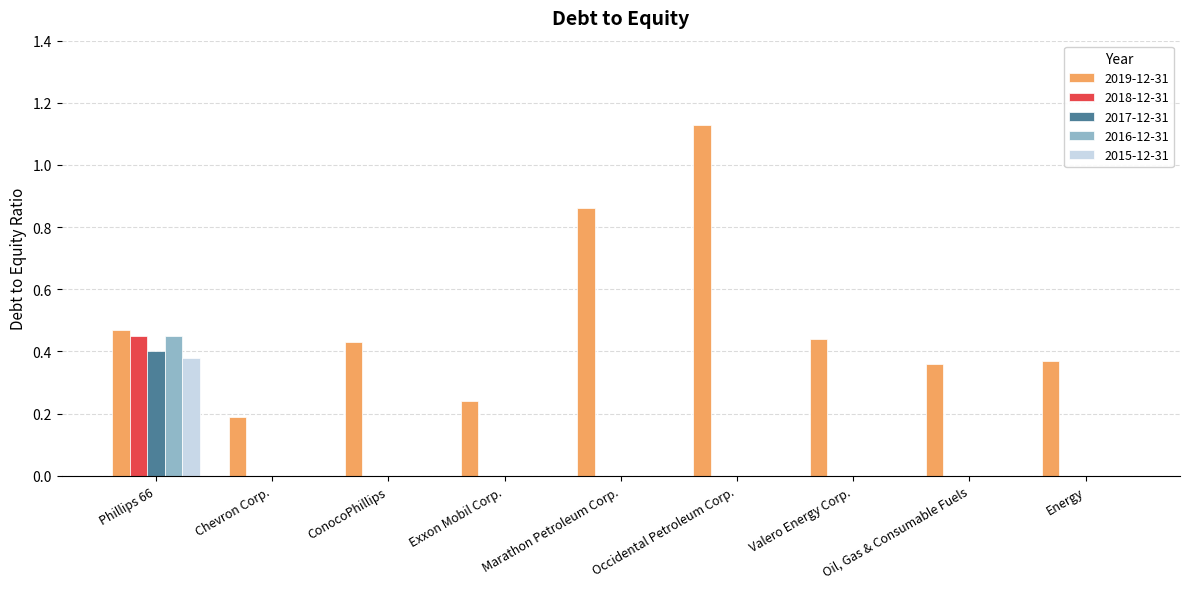

At which label does 2019-12-31 reach its peak?

Occidental Petroleum Corp.